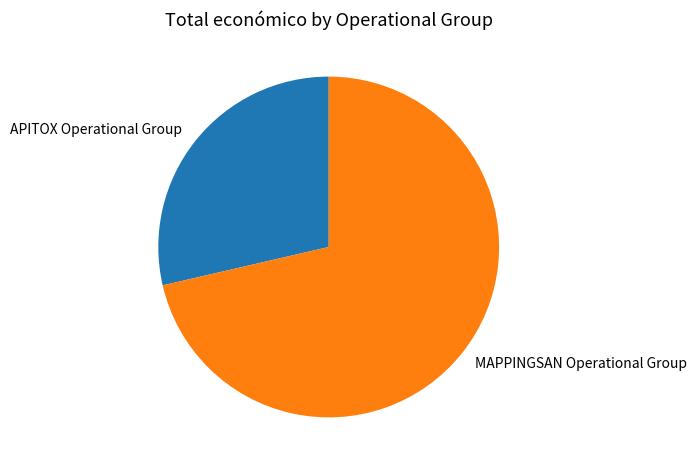

True or false: APITOX Operational Group accounts for 39% of the total.

False